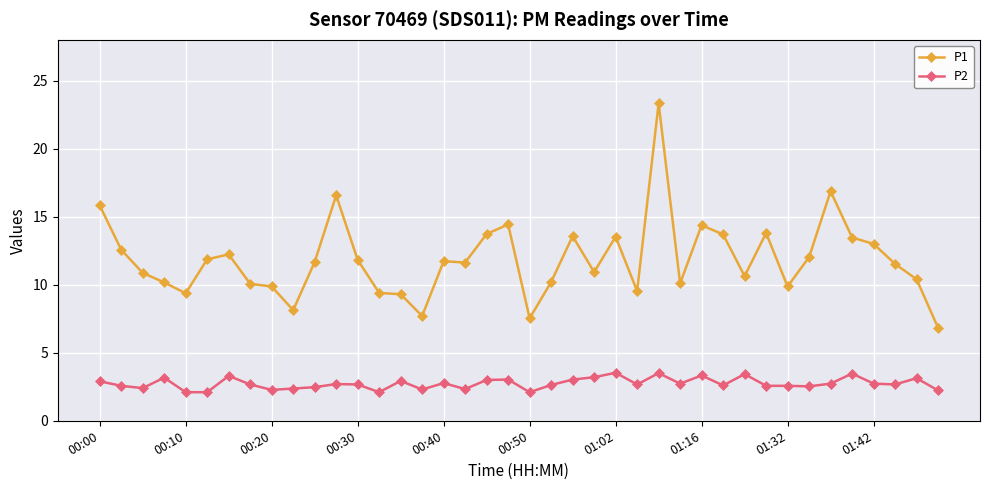

What is the highest value of the P1 series?

23.3